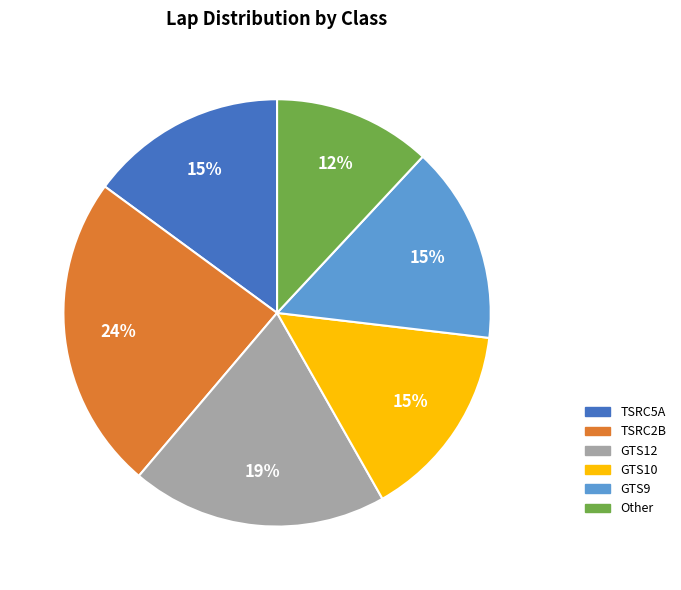

True or false: TSRC5A accounts for 28% of the total.

False